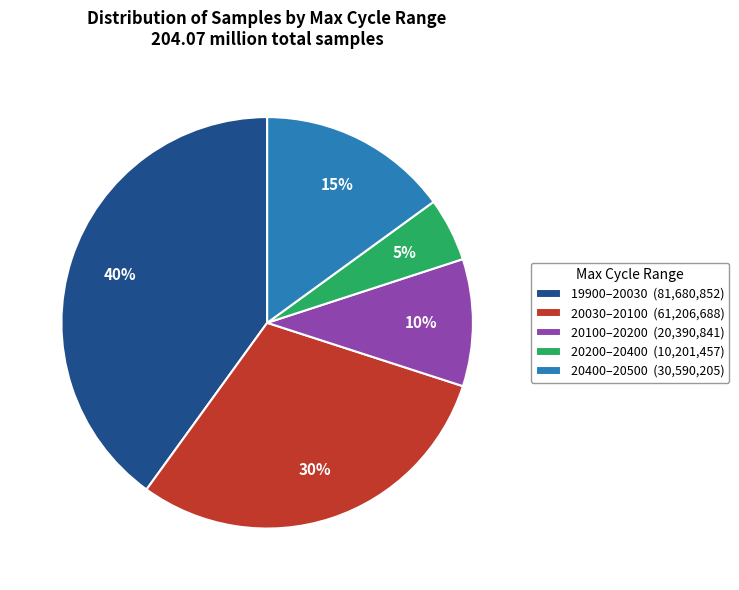

To the nearest percent, what portion does 20400–20500 (30,590,205) represent?

15%